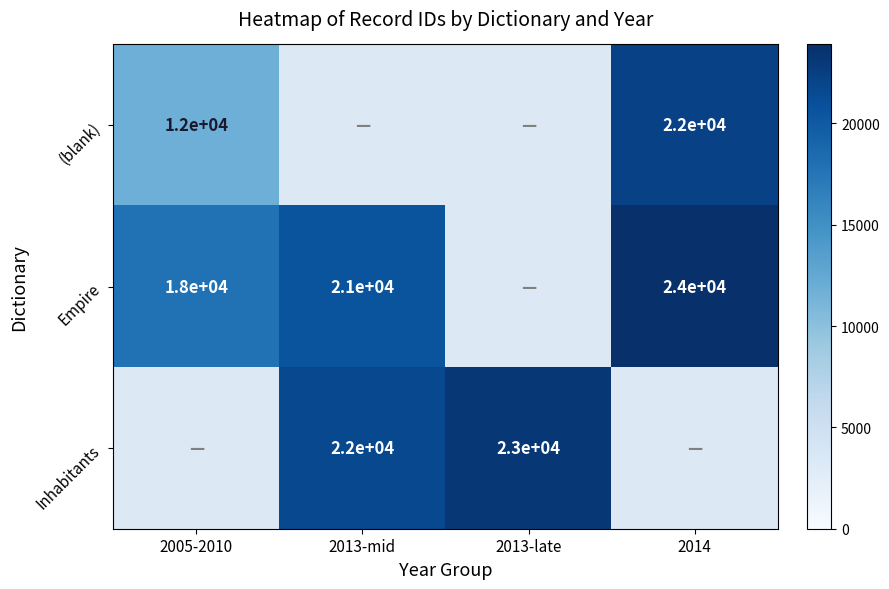

How many distinct data groups are displayed?

3